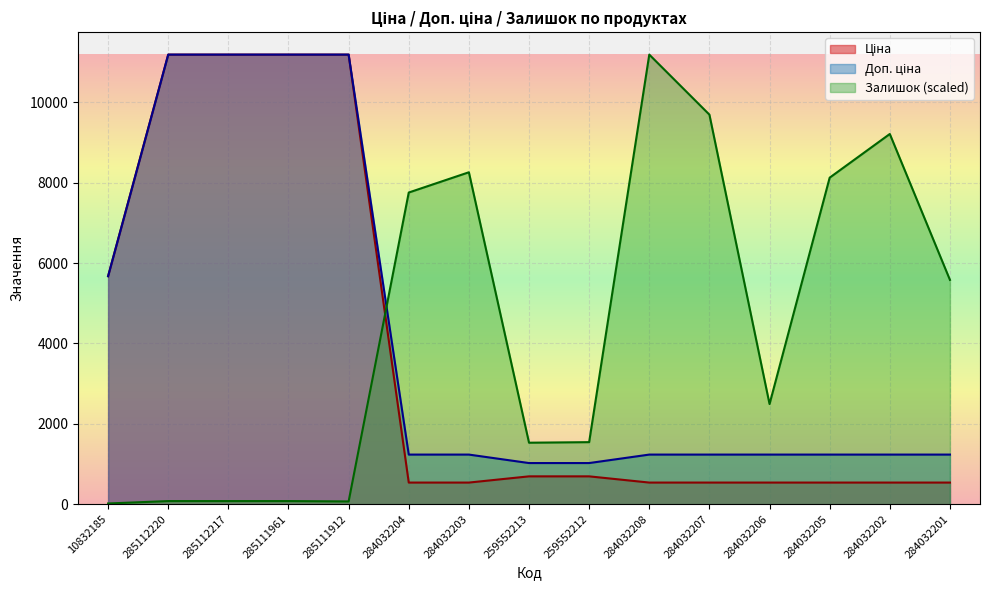

What is the average value of the Ціна series?

3741.7